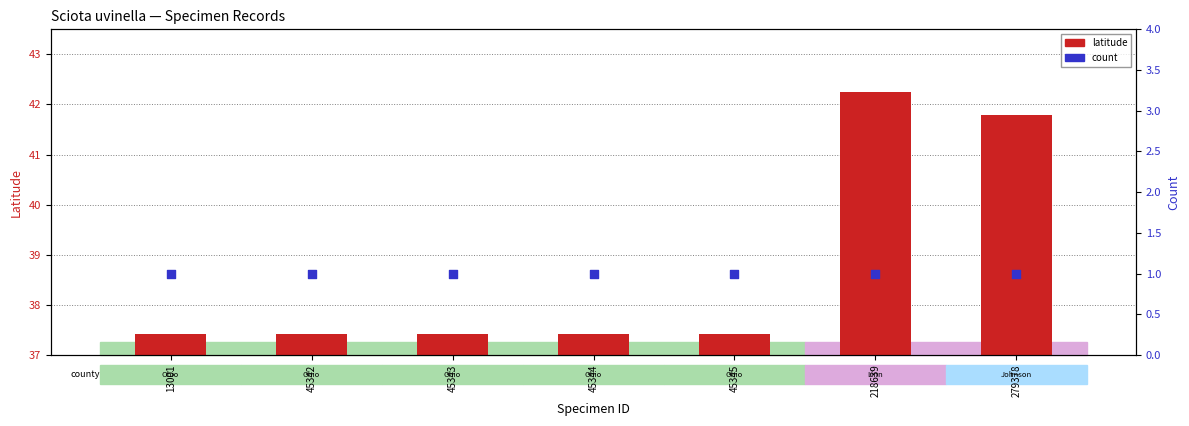

Is the value of count at 279378 greater than the value of latitude at 13001?

No